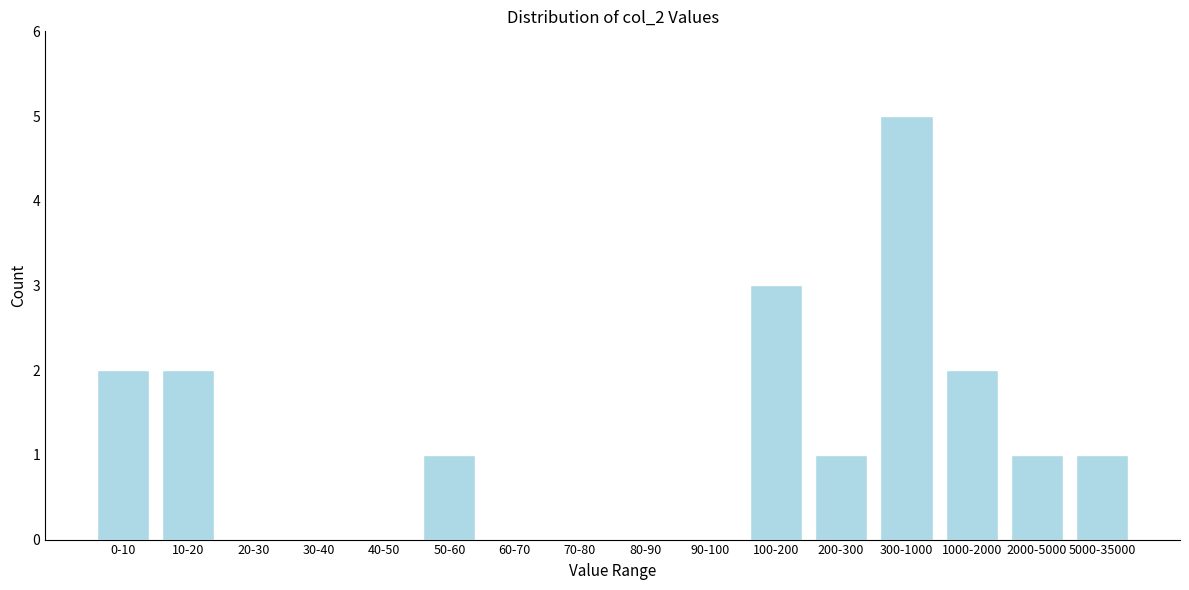

Reading left to right, extract all data points from this chart.

0-10=2	10-20=2	20-30=0	30-40=0	40-50=0	50-60=1	60-70=0	70-80=0	80-90=0	90-100=0	100-200=3	200-300=1	300-1000=5	1000-2000=2	2000-5000=1	5000-35000=1